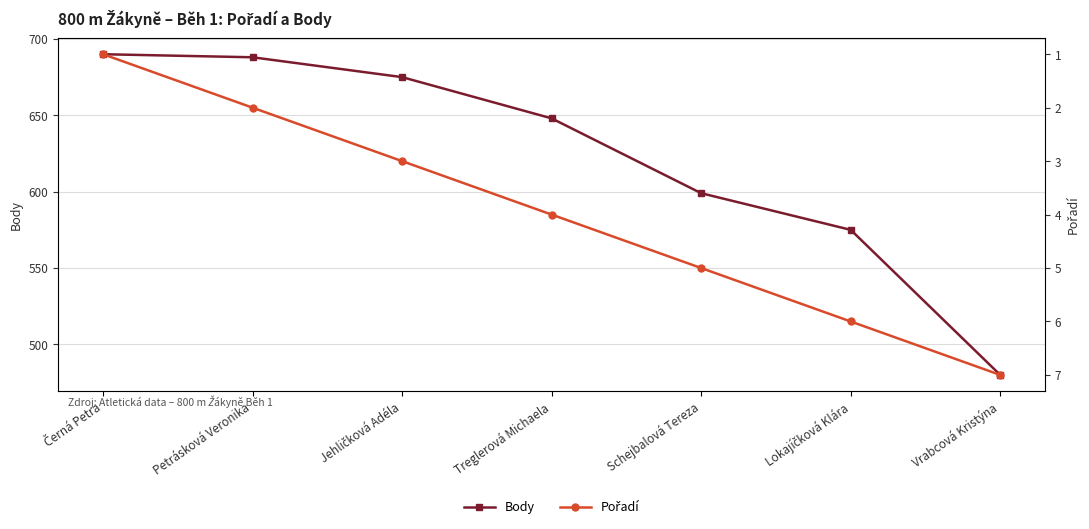

Is this an area chart (filled region under the line)?

No